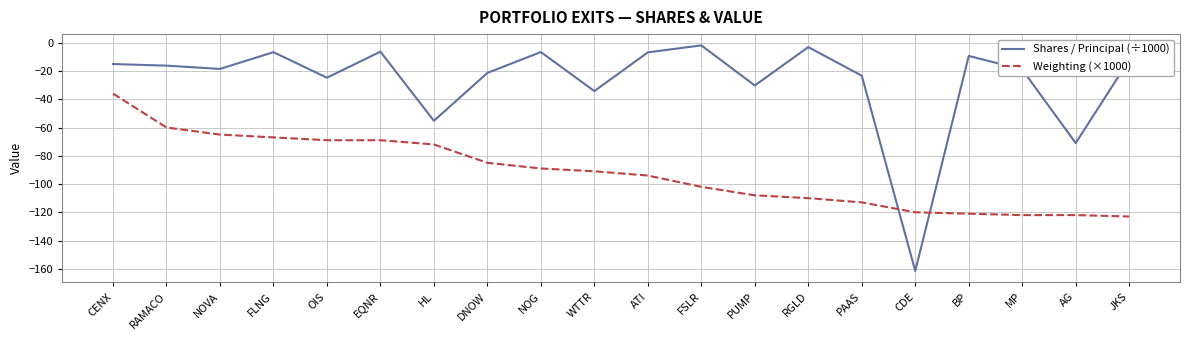

What is the greatest value displayed?

-1.9